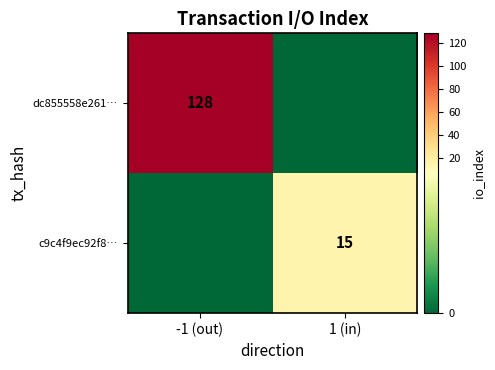

At how many categories does at least one series exceed 112?

1